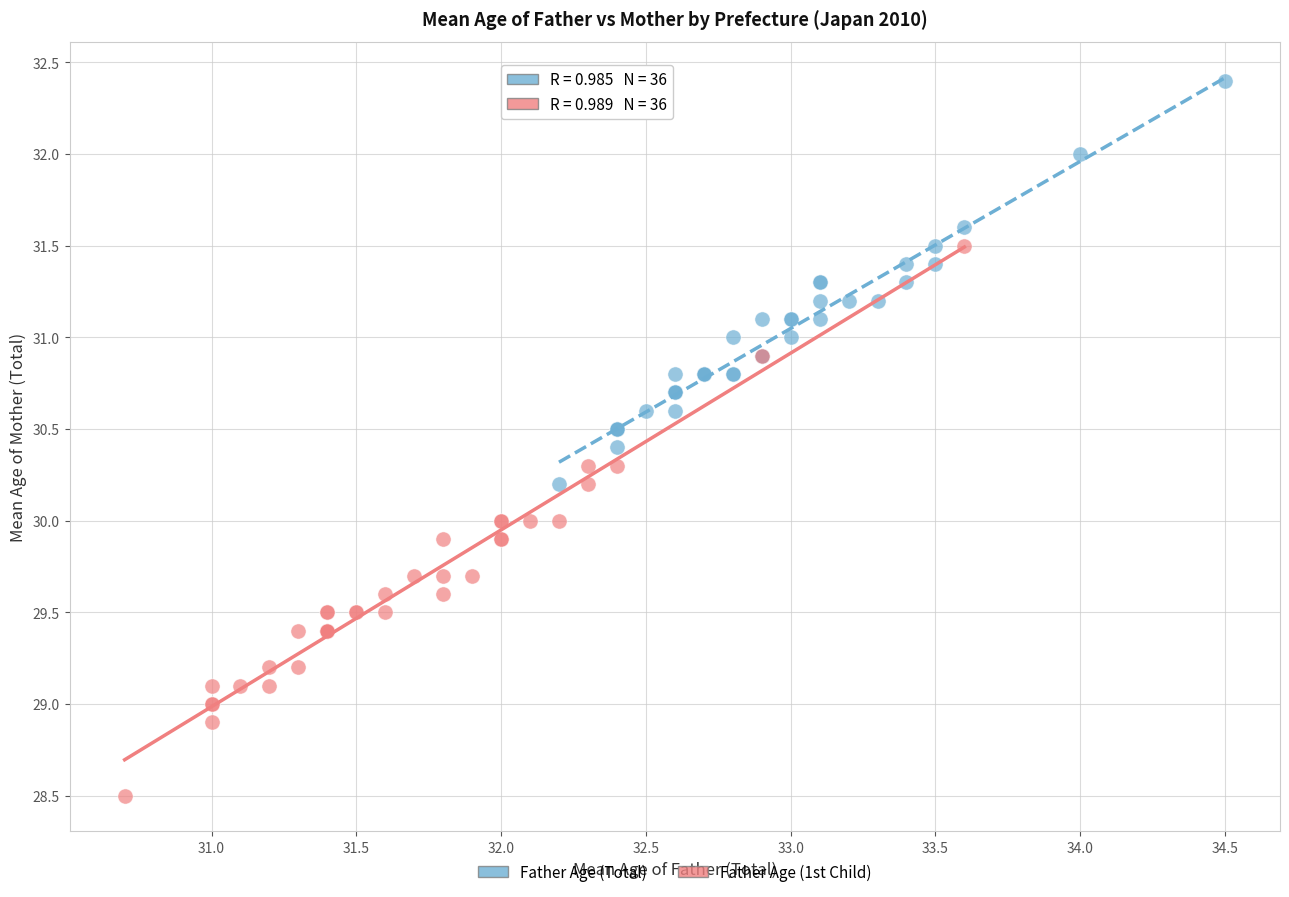

Which series contains the highest Y value?

Father Age (Total)